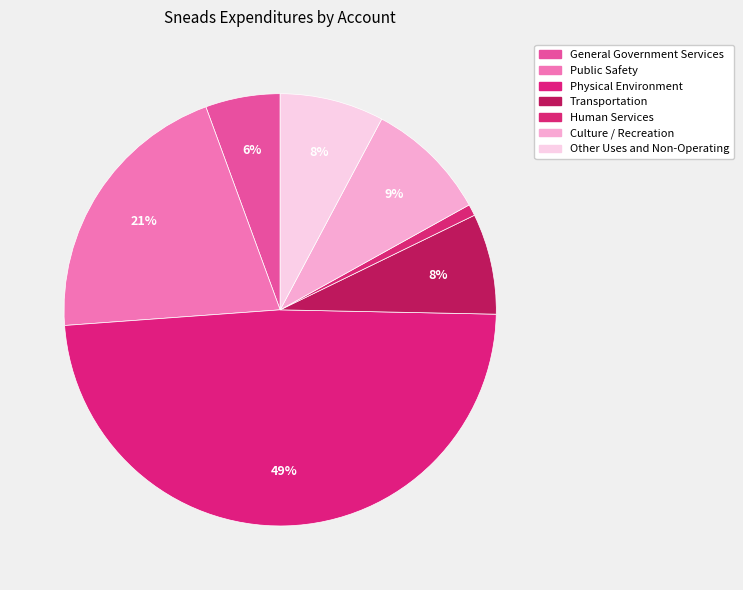

How many slices are in this pie chart?

7